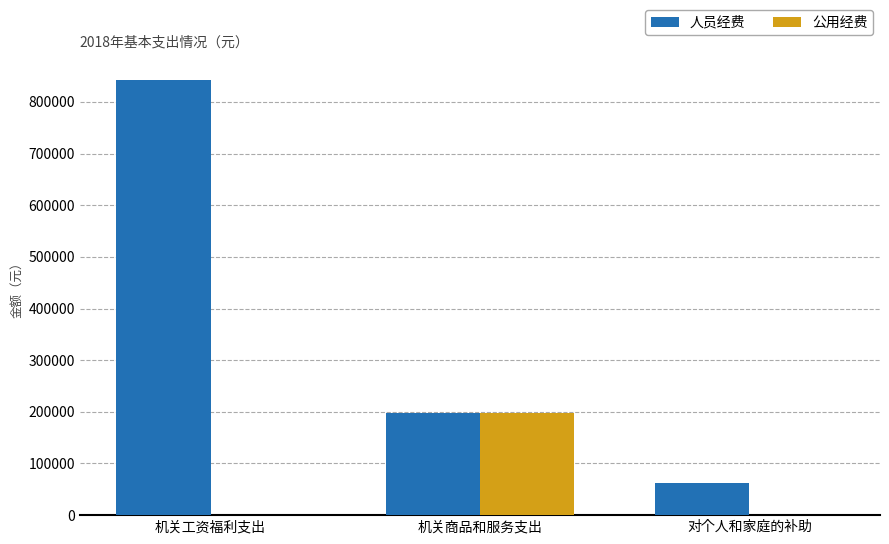

Read the 人员经费 value at 对个人和家庭的补助.

61275.8